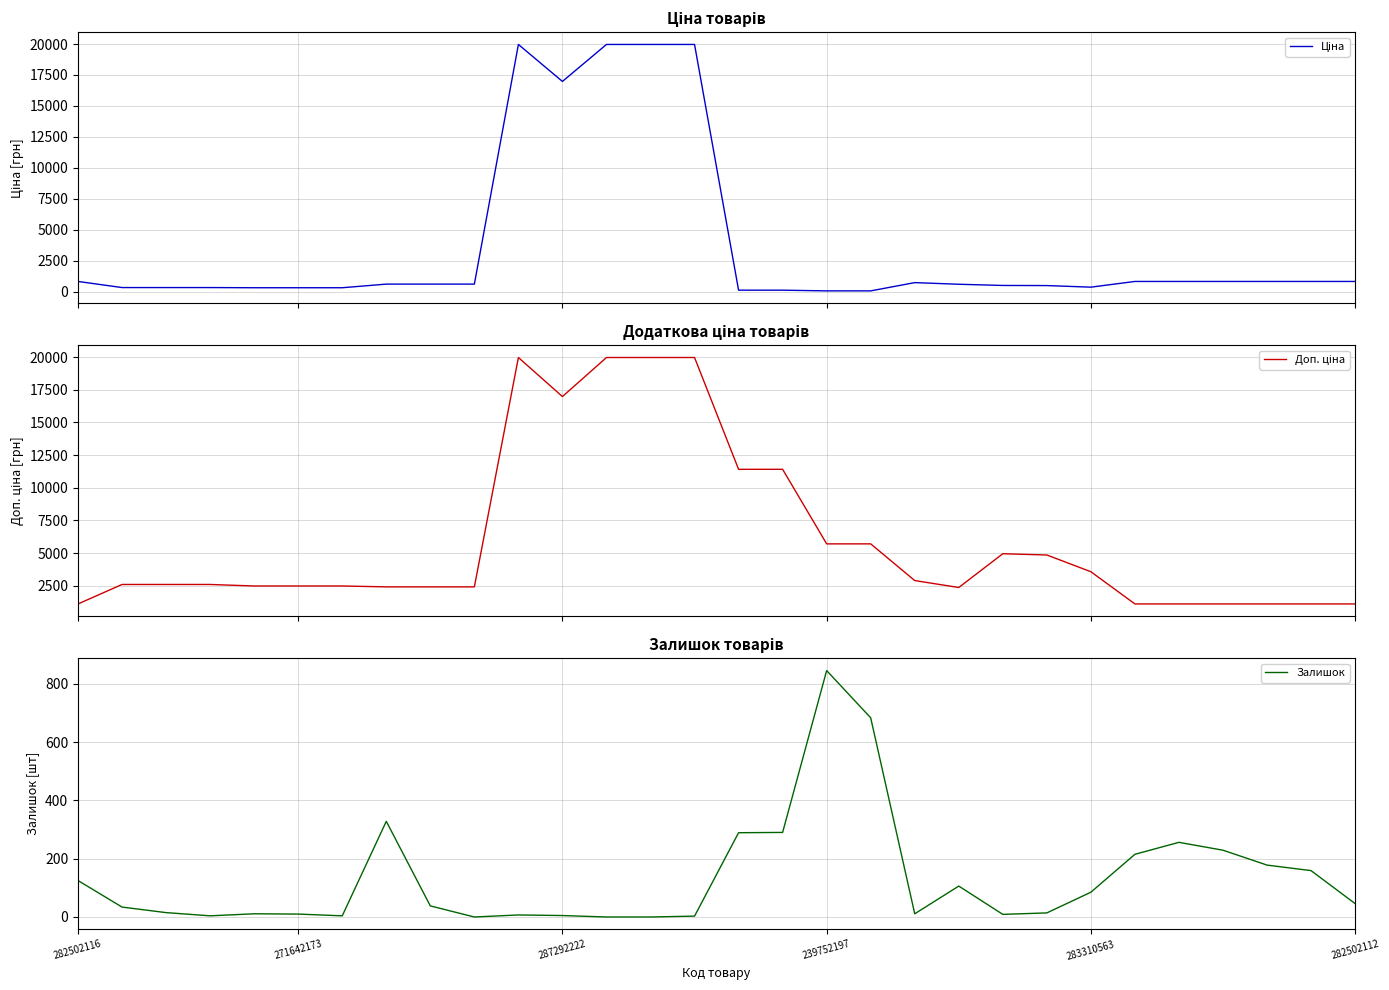

What is the sum of all Доп. ціна values?

179956.2